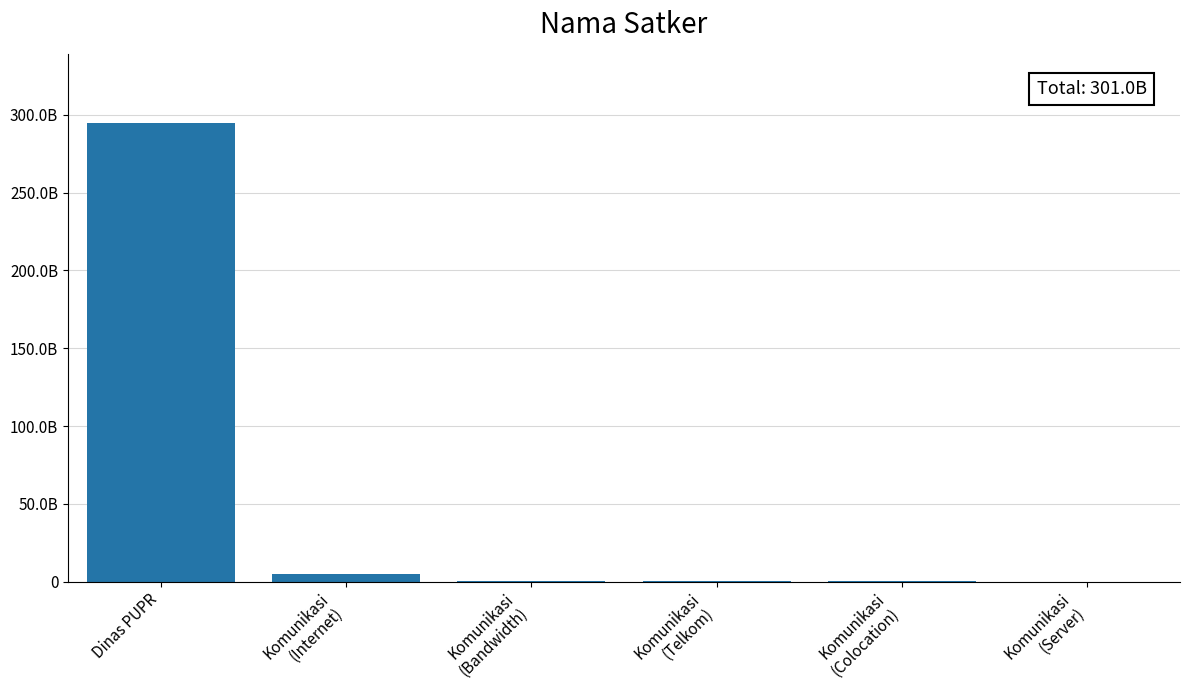

Are the bars horizontal?

No